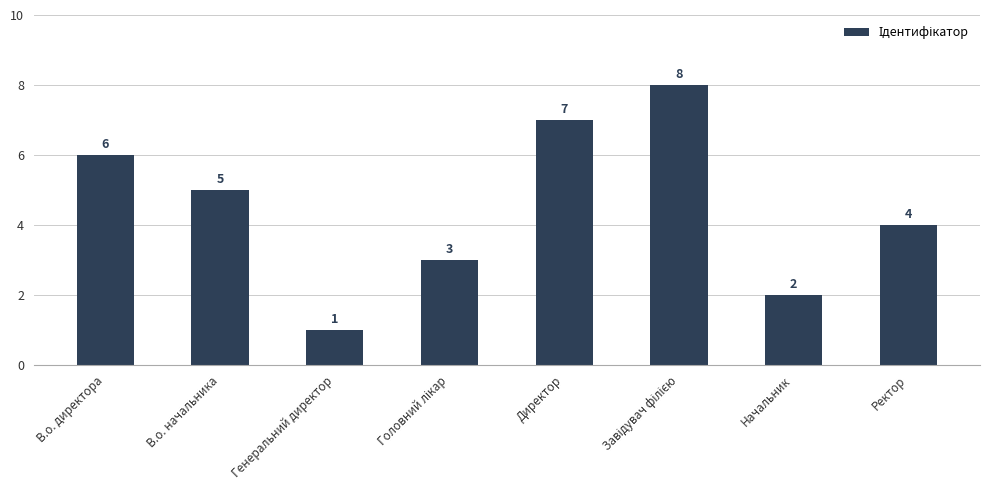

The chart shows a value of 5 at В.о. начальника. True or false?

True